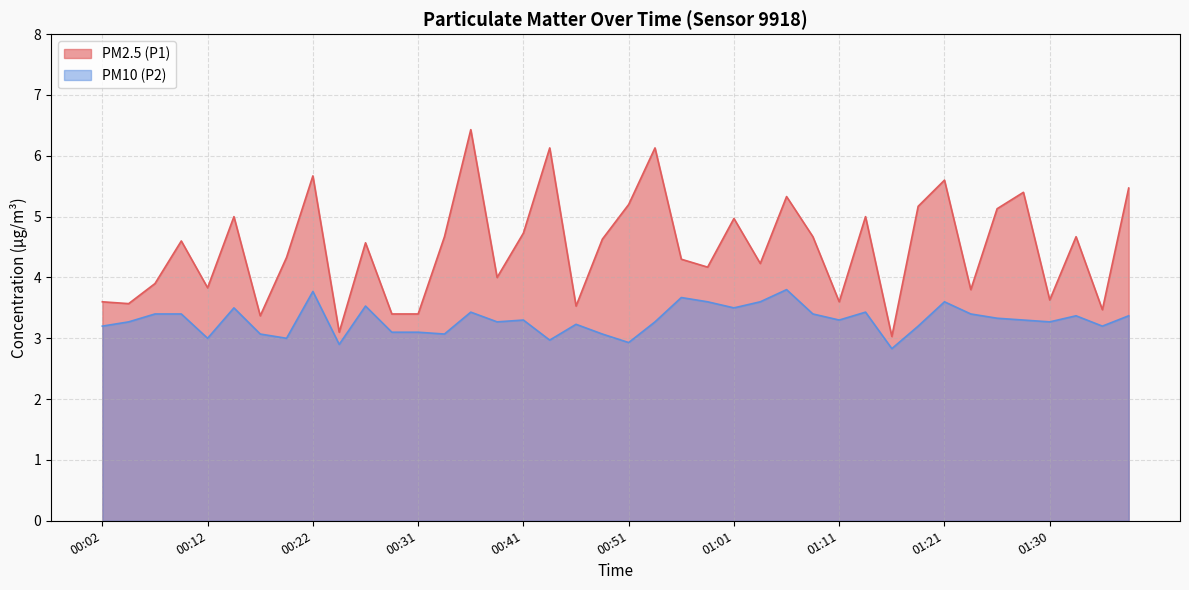

Which series changed the most between 00:07 and 00:46?

PM2.5 (P1)